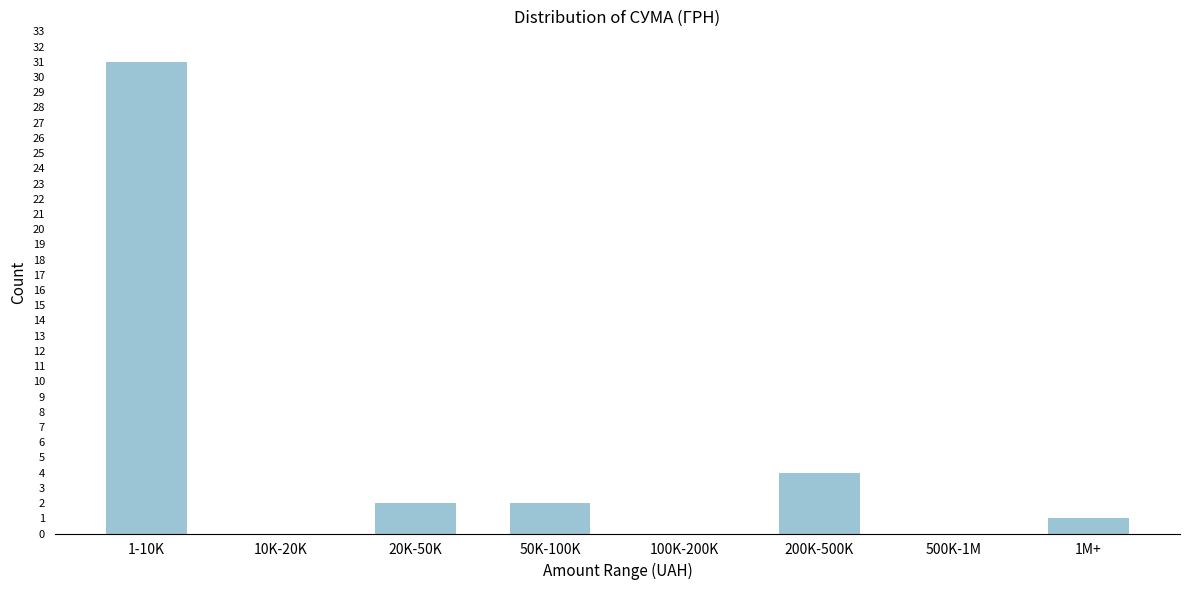

Reading left to right, transcribe all the data shown in this chart.

1-10K=31	10K-20K=0	20K-50K=2	50K-100K=2	100K-200K=0	200K-500K=4	500K-1M=0	1M+=1